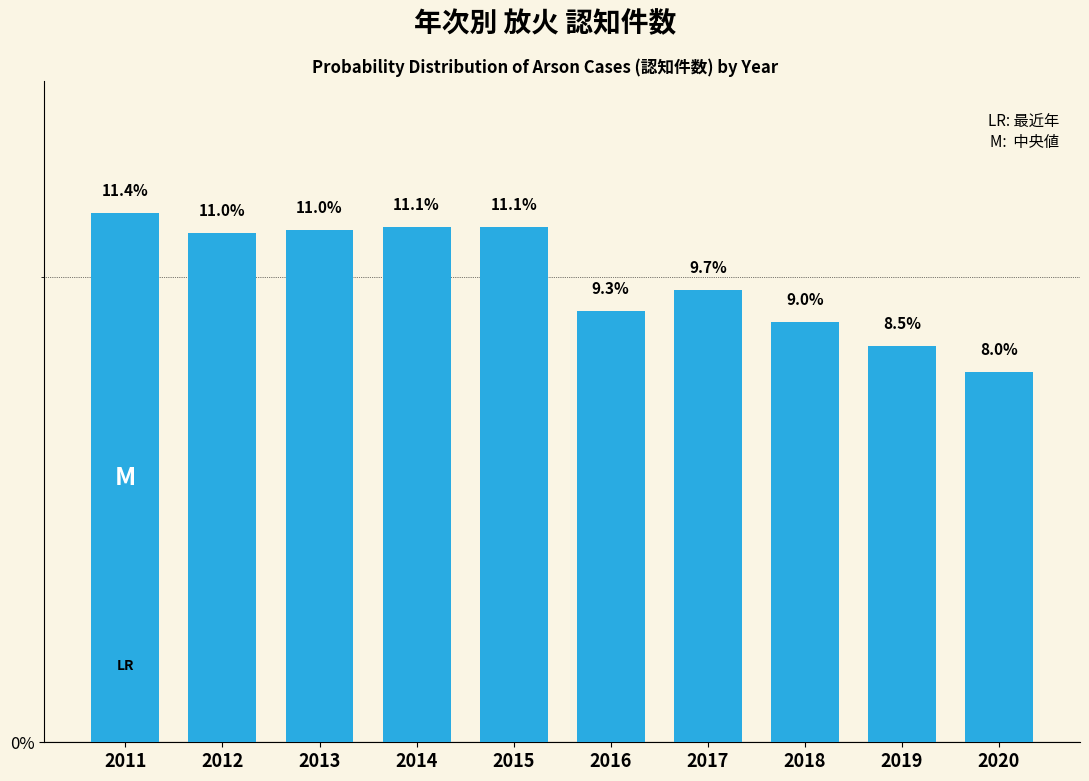

Reading left to right, extract all data points from this chart.

2011=11.4	2012=11.0	2013=11.0	2014=11.1	2015=11.1	2016=9.3	2017=9.7	2018=9.0	2019=8.5	2020=8.0